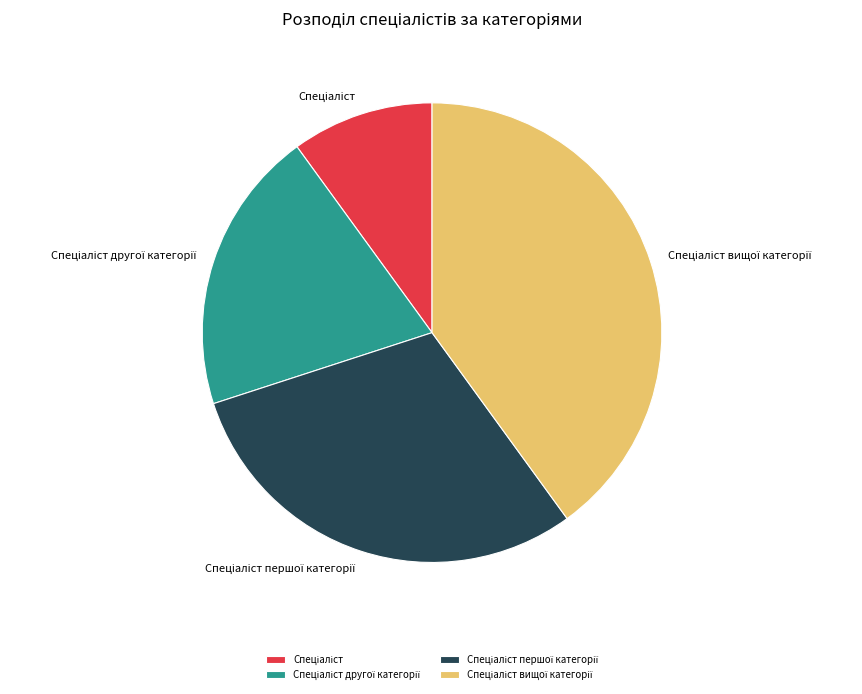

Is there a majority slice in this chart?

No